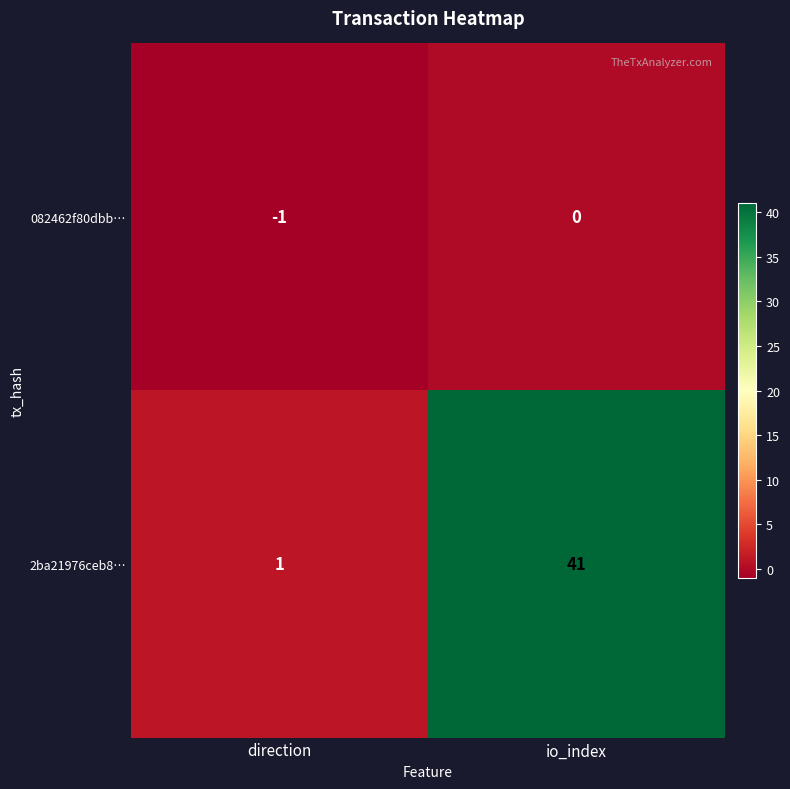

What is the average value of the 2ba21976ceb8… series?

21